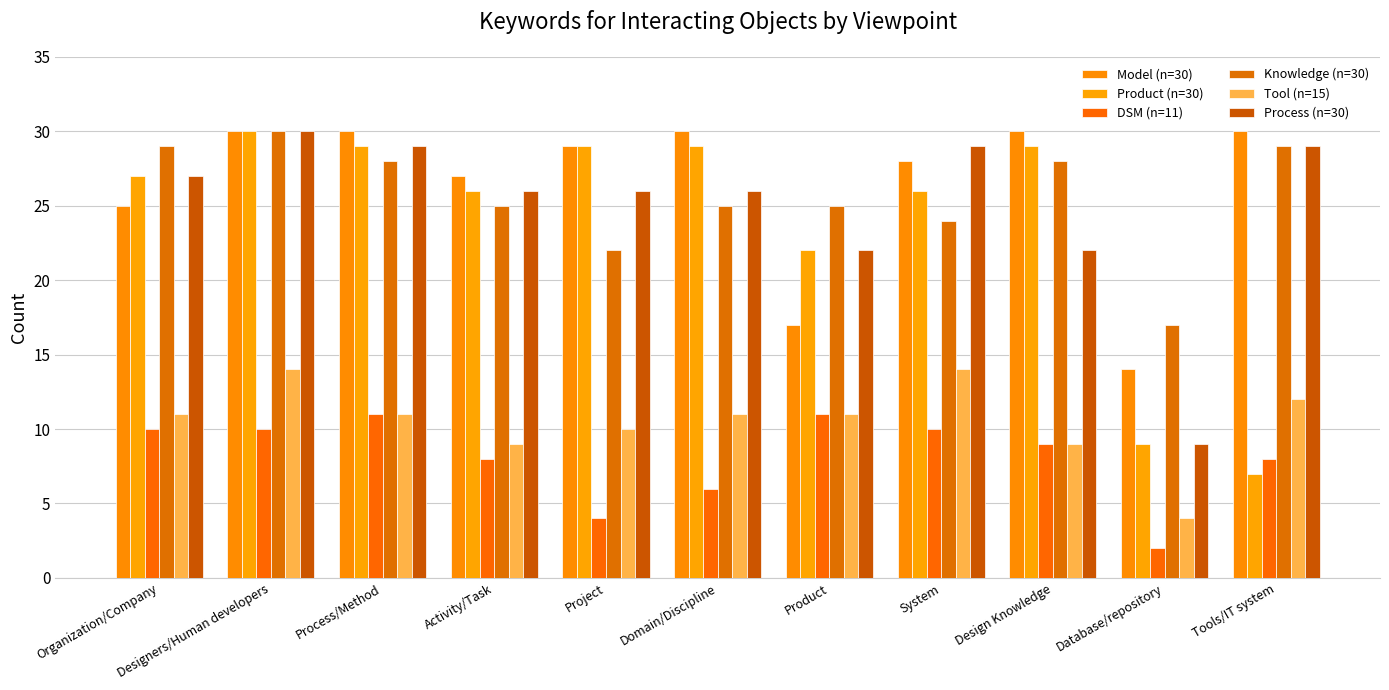

What is the sum of all Product (n=30) values?

263